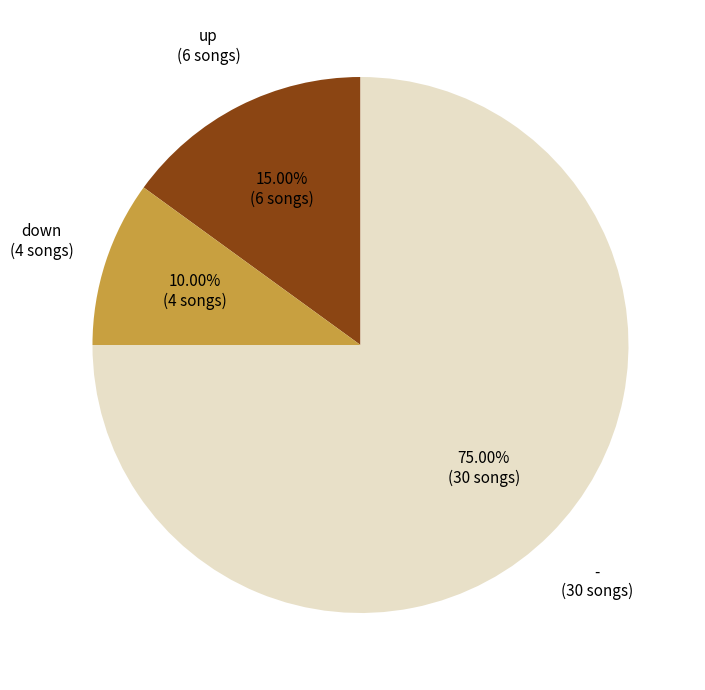

What is the ratio of the value at up to the value at down?

1.5